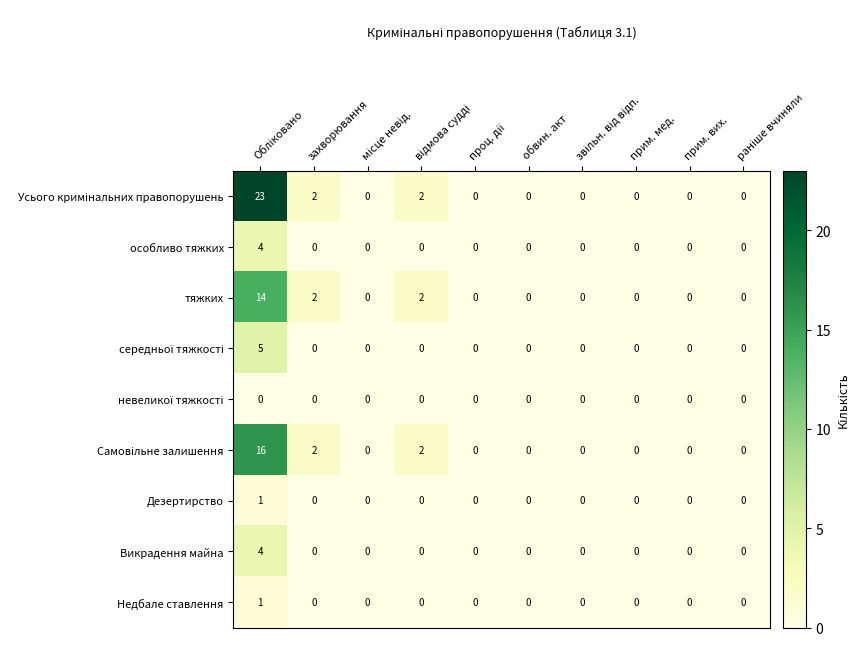

What is the difference between the maximum and minimum values in the особливо тяжких series?

4